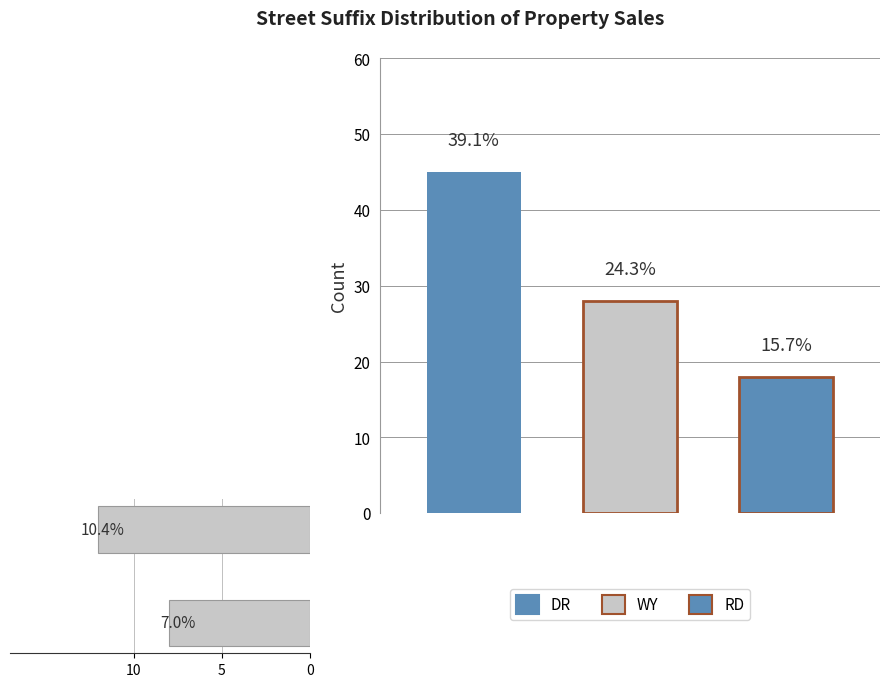

What is the smallest value displayed?

8